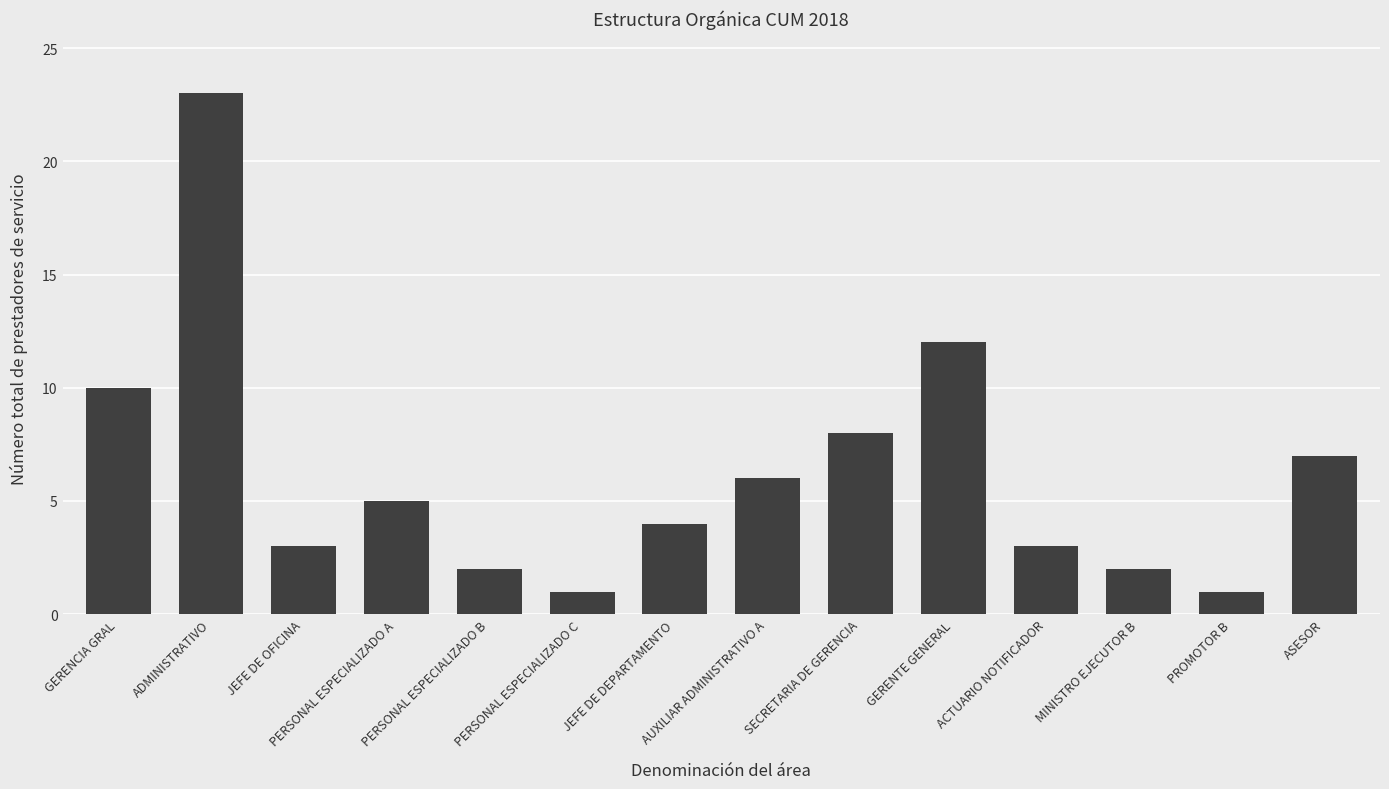

What is the label of the 14th bar from the left?

ASESOR